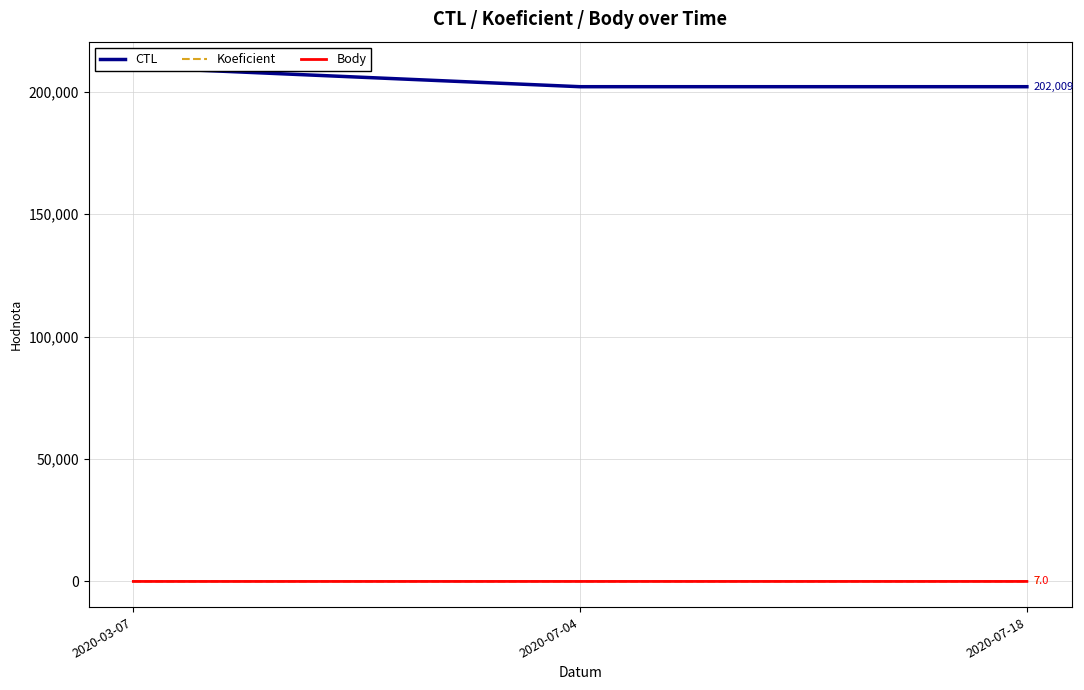

How many data points in Body are less than 7?

1